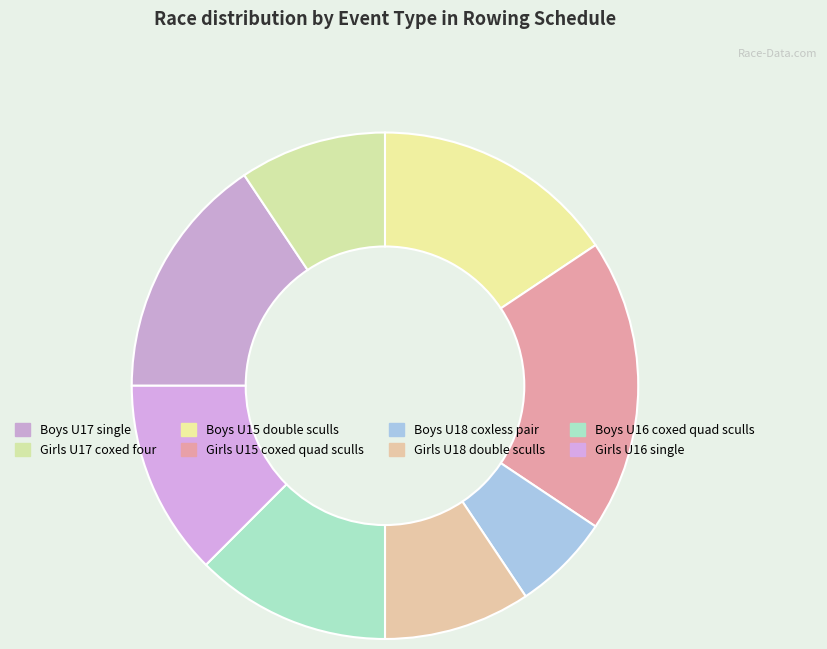

How many slices are in this pie chart?

8